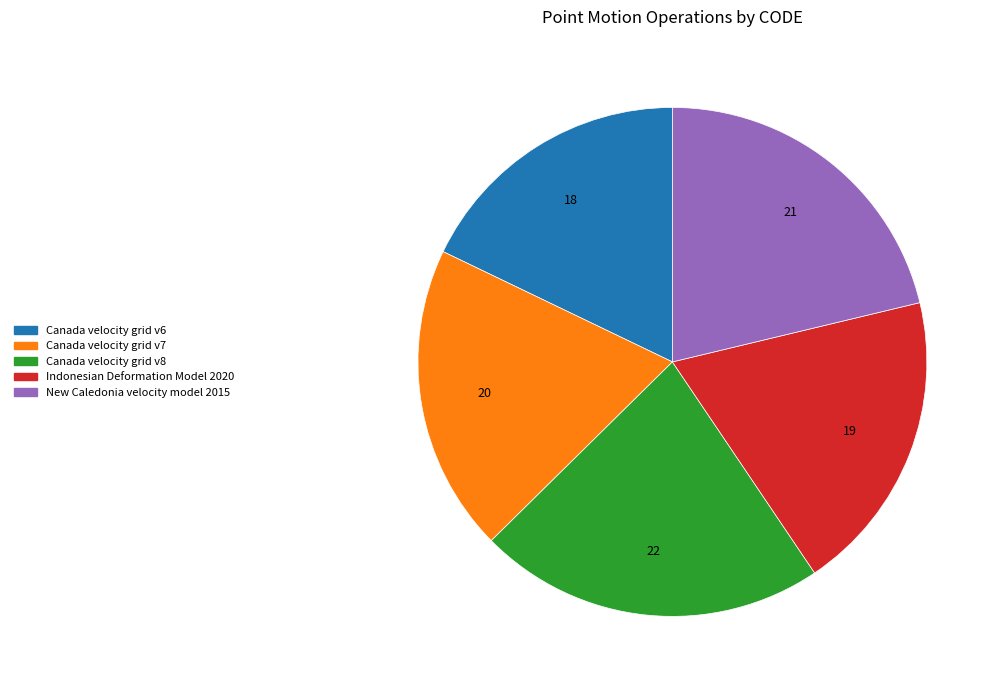

What is the smallest slice in the pie chart?

Canada velocity grid v6